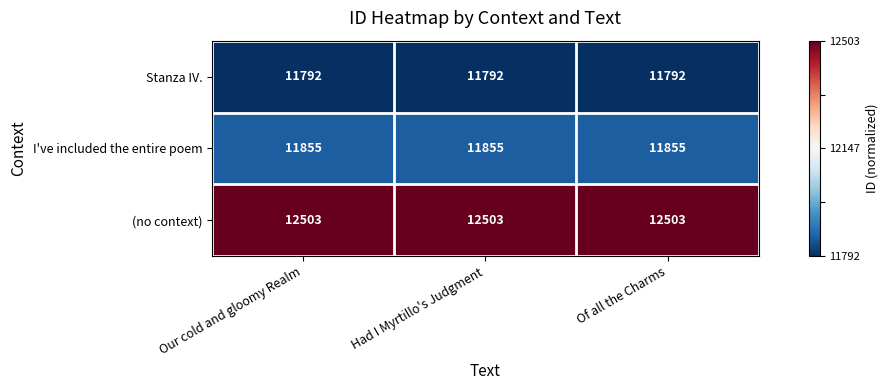

What is the minimum value shown in the chart?

11792